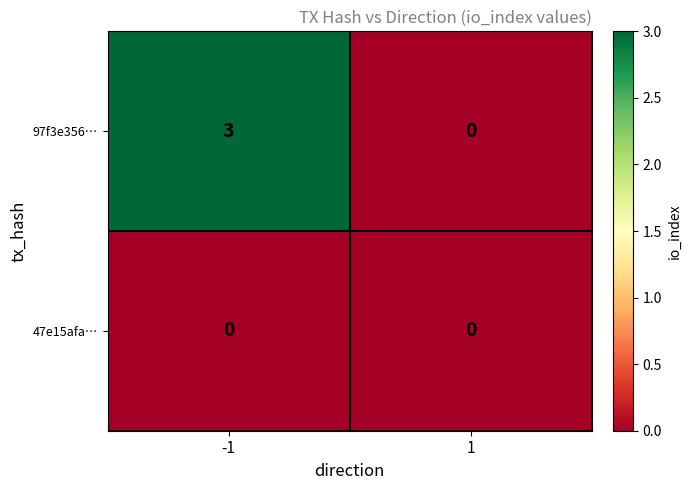

The value of 47e15afa… at -1 is 0. True or false?

True